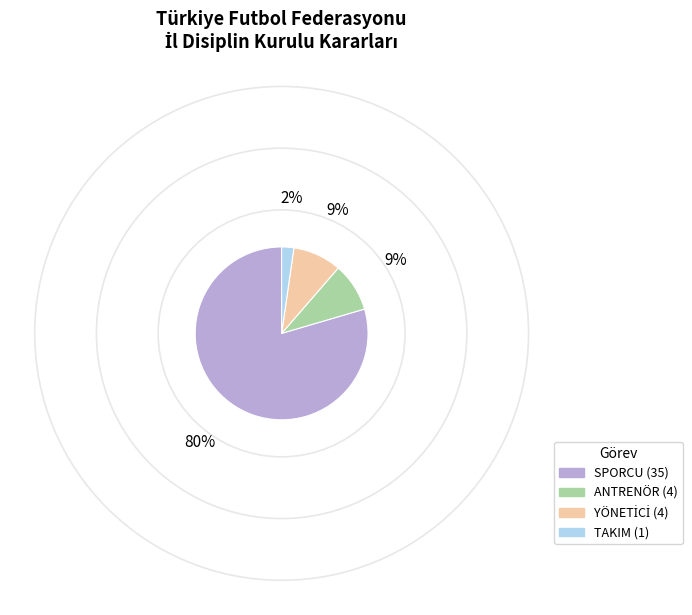

Which slice is the largest?

SPORCU